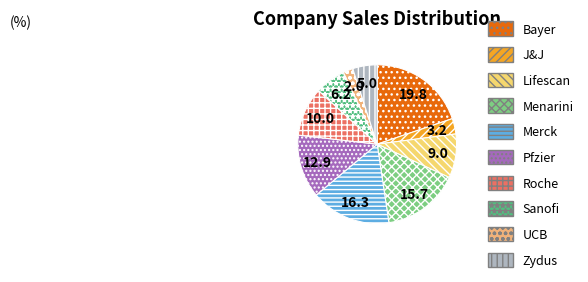

Which has a higher value, Bayer or Menarini?

Bayer